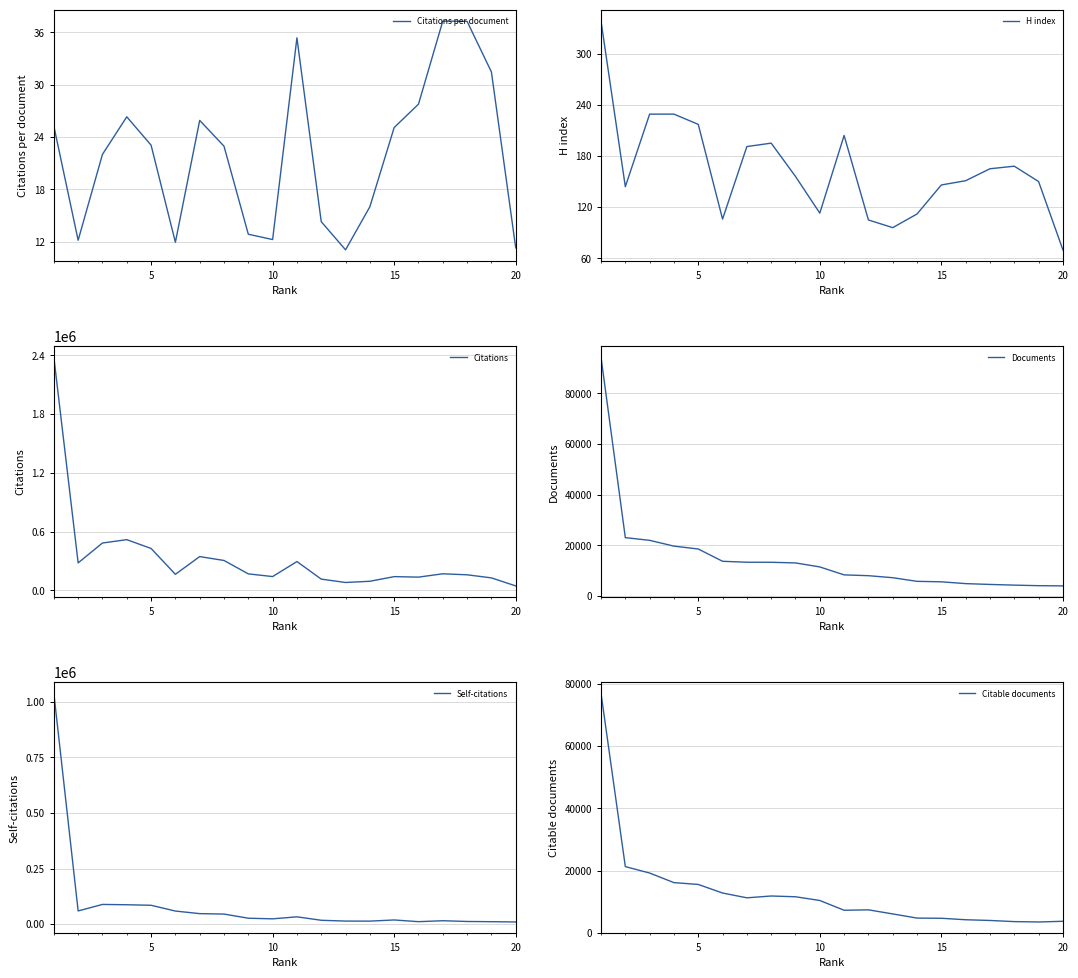

What is the total value across all series at 10?

185637.2